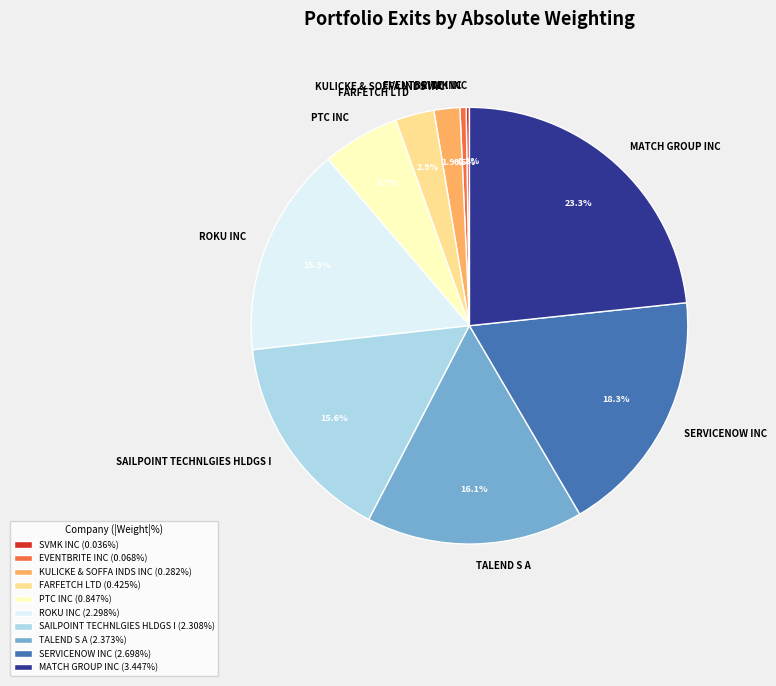

Does TALEND S A represent more than half of the total?

No